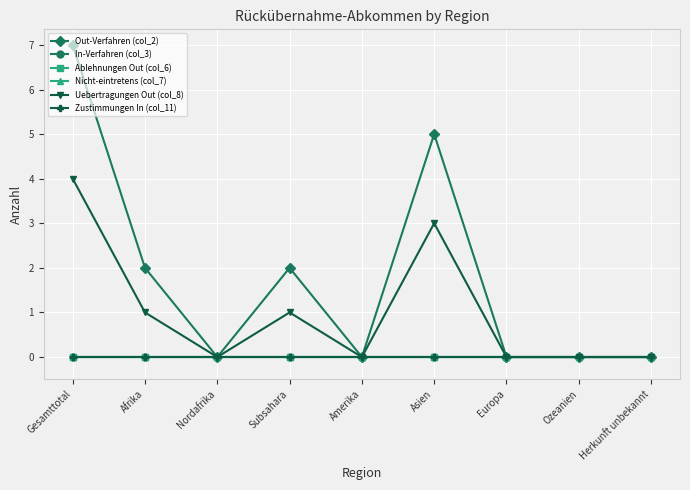

What is the label of the 4th point from the right?

Asien